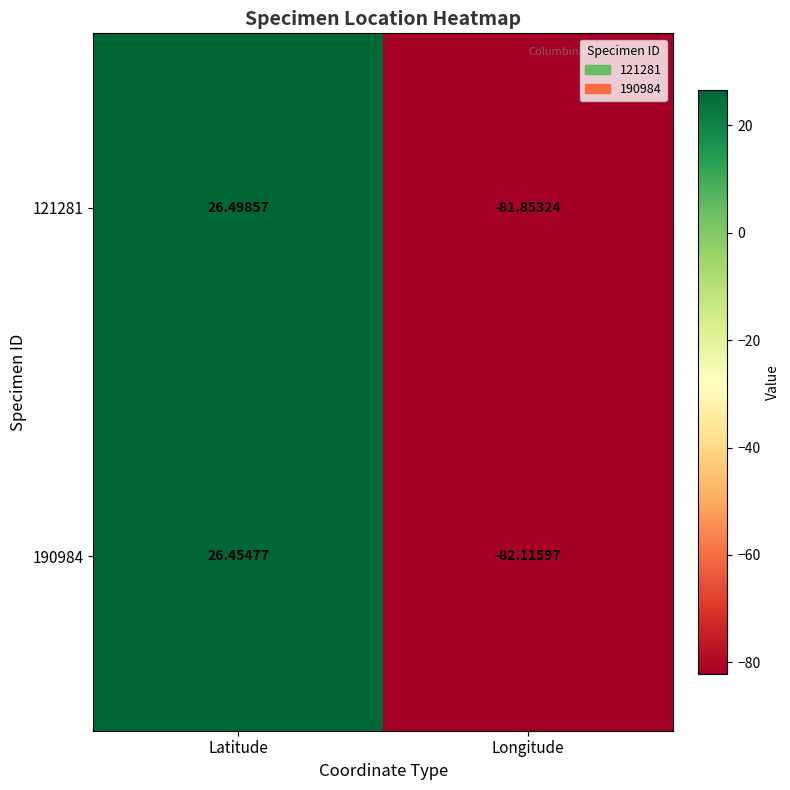

At how many categories does at least one series exceed 22?

1